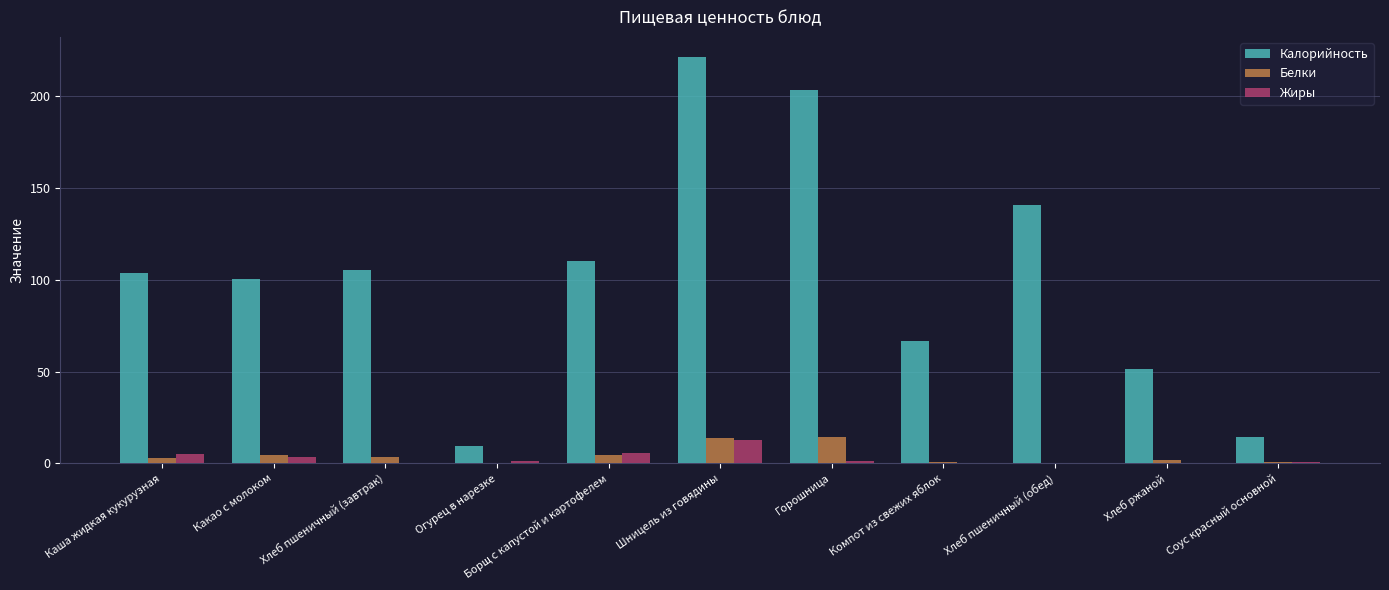

What is the greatest value displayed?

221.4